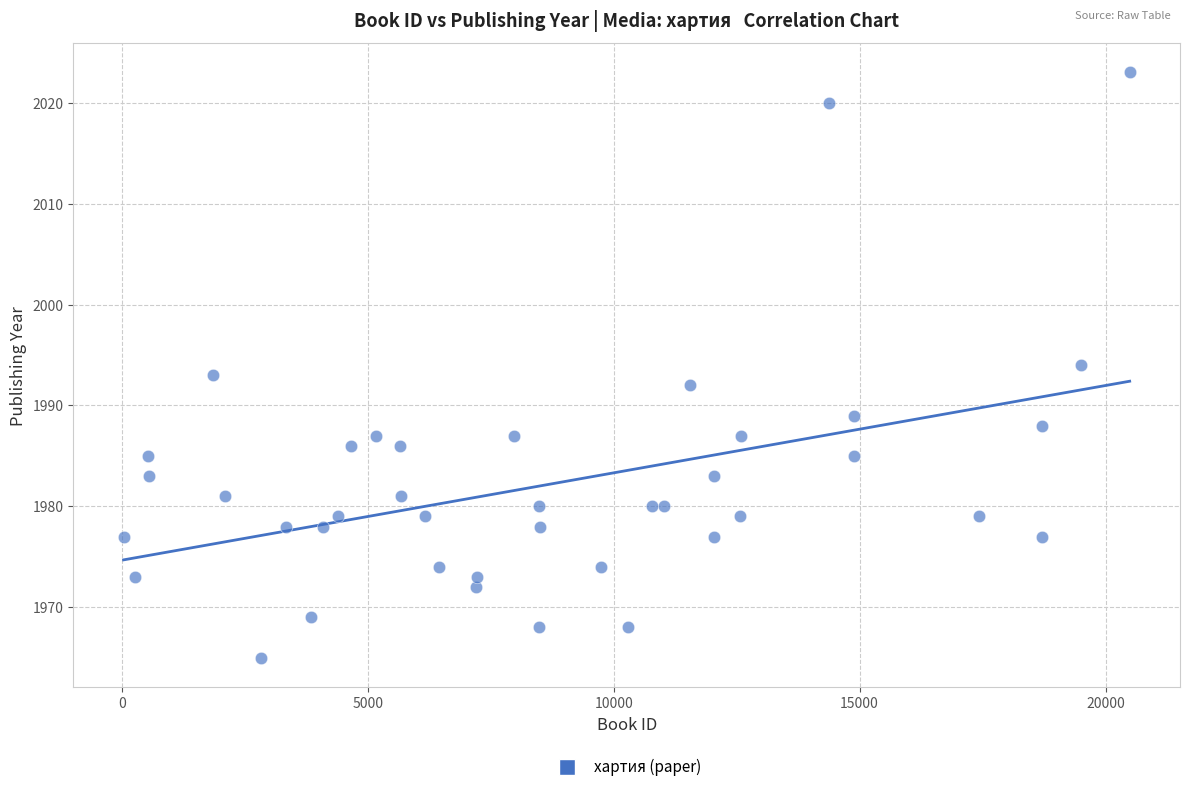

What is the range of X values (max minus min)?

20455